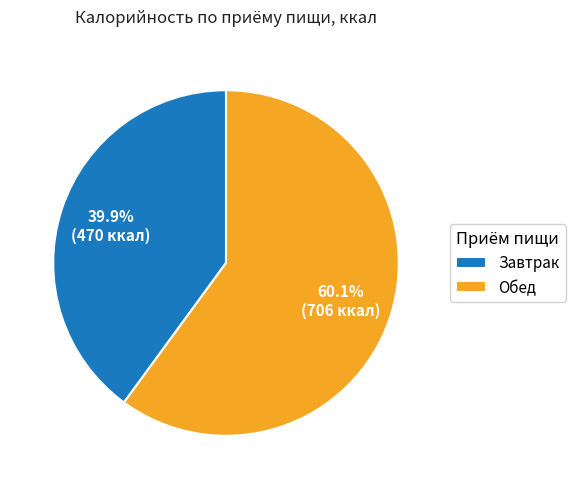

Is it true that Завтрак is 40% of the pie?

True